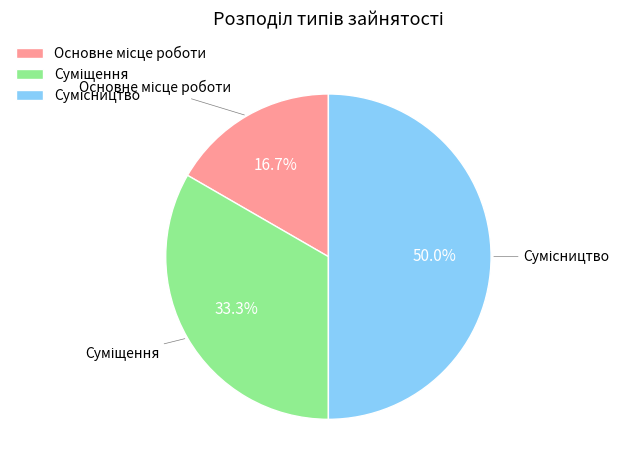

Is there a majority slice in this chart?

No